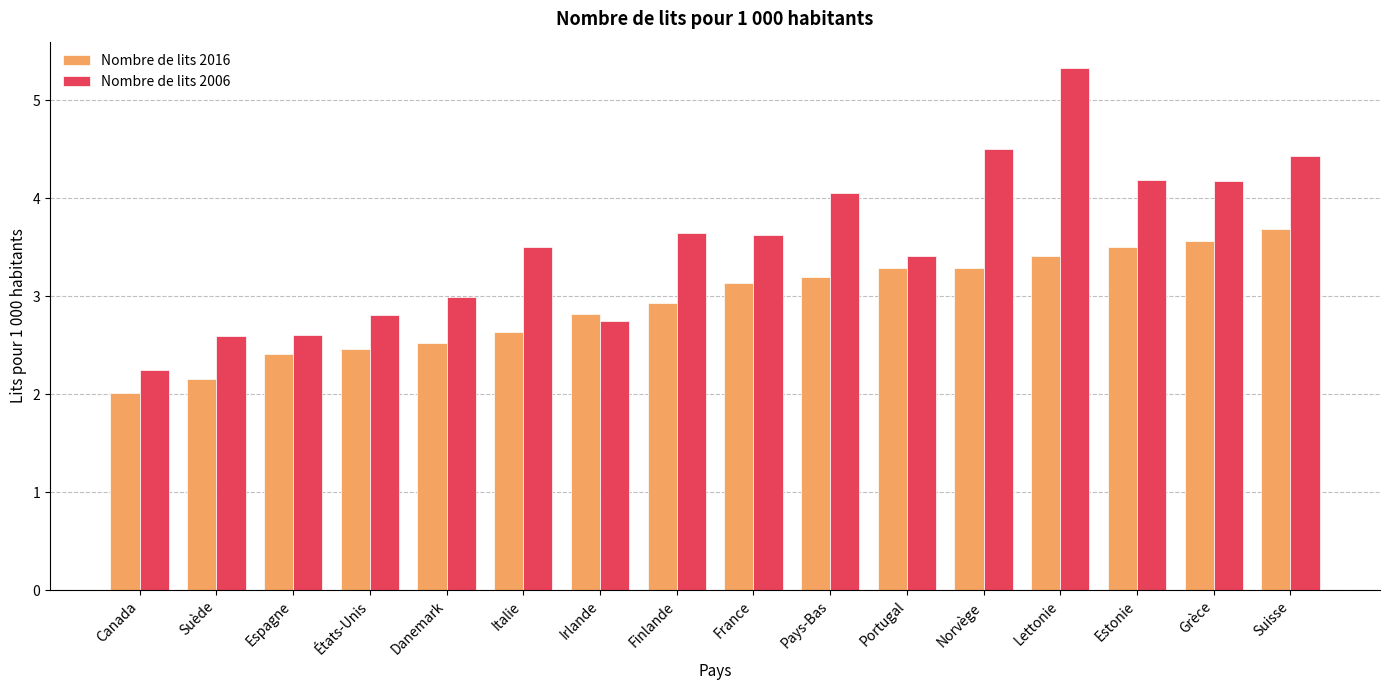

How many values in the Nombre de lits 2016 series are below 3?

8